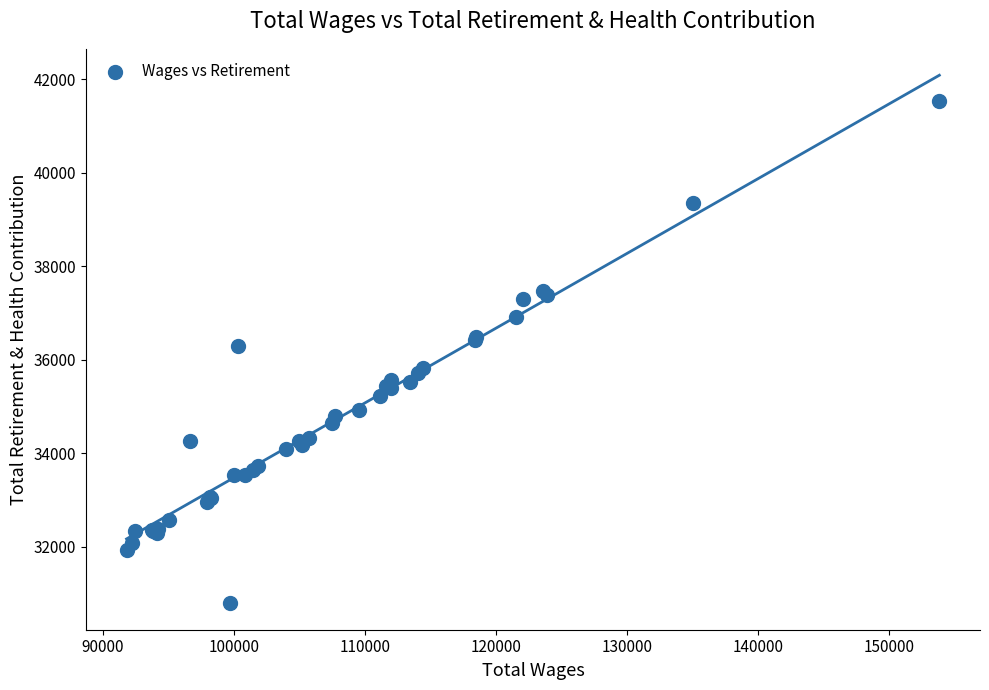

What Y value in the scatter plot is closest to 36157?

36301